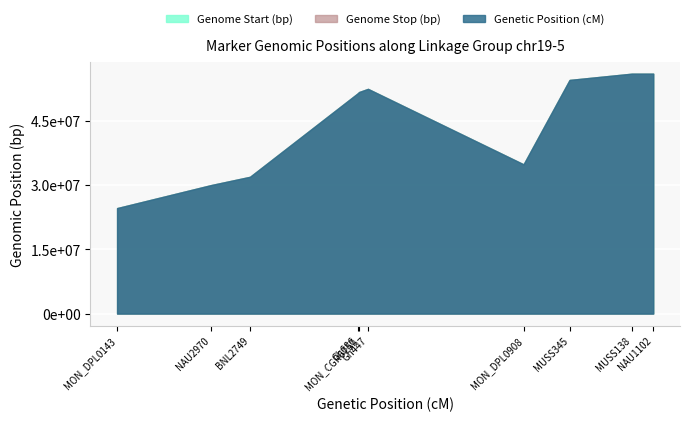

At which label is Genome Start (bp) closest to 40302843?

MON_DPL0908